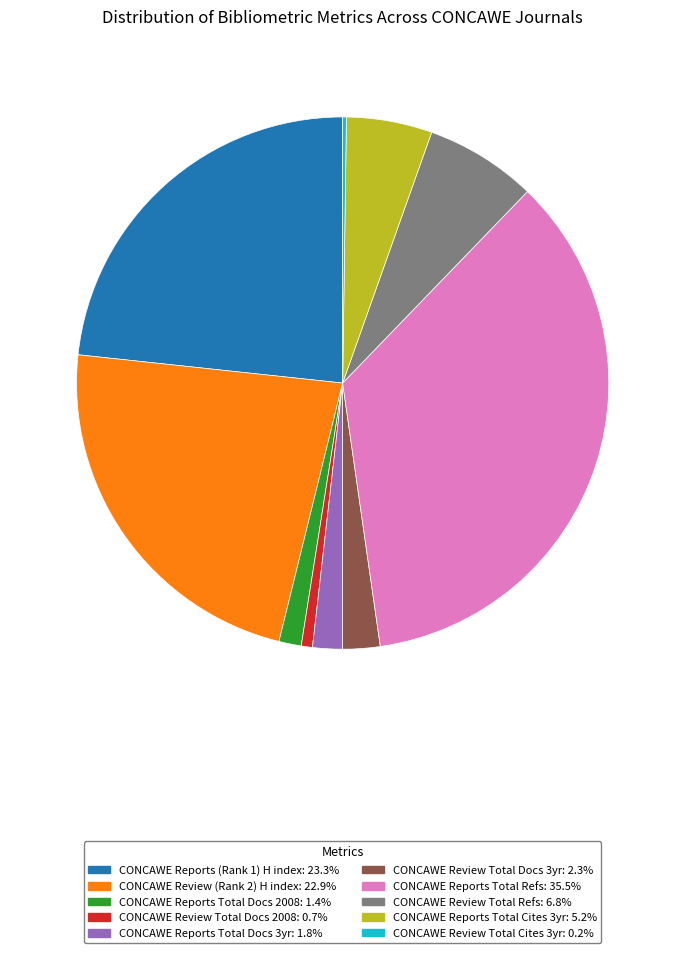

Is there any slice that represents more than half of the pie?

No